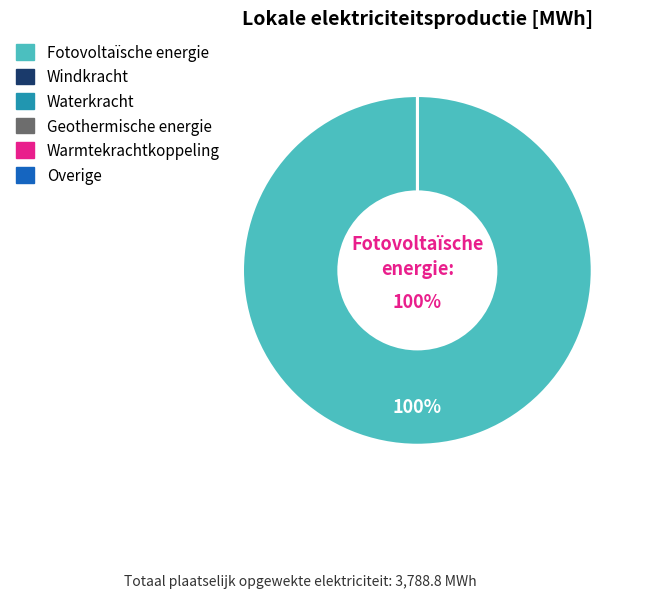

Is there any slice that represents more than half of the pie?

Yes